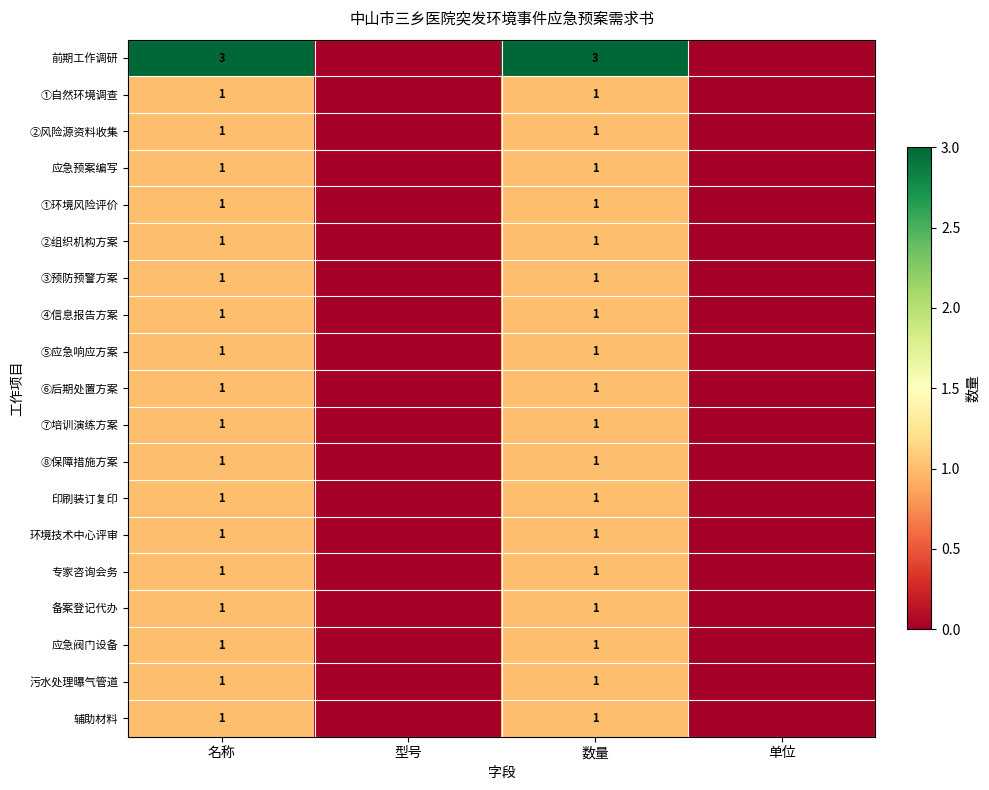

The value of 印刷装订复印 at 名称 is 1. True or false?

True